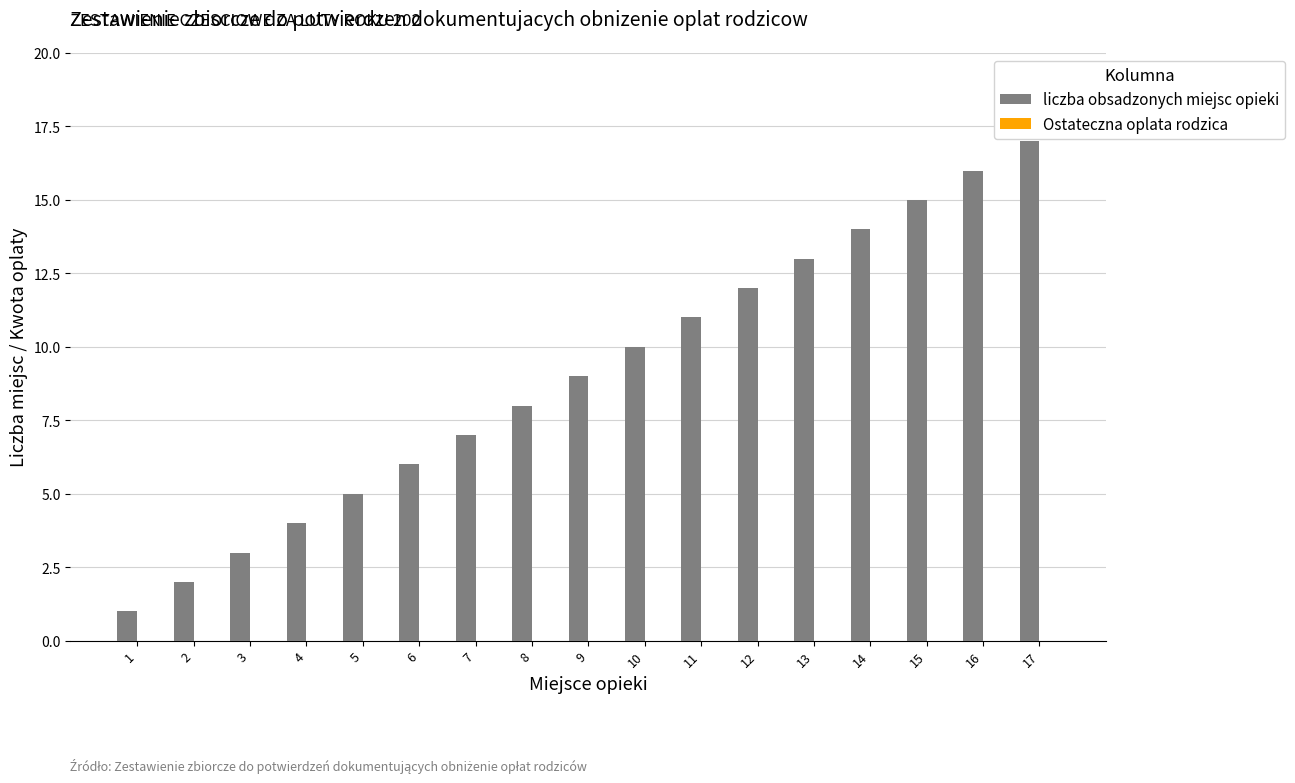

Which category has the highest value across all series?

17